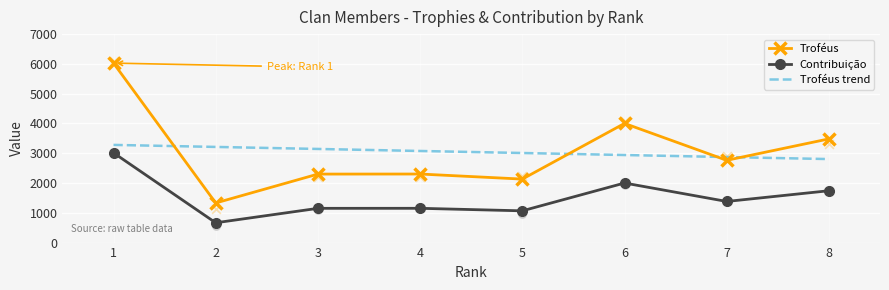

Which series has the widest spread of Y values?

Troféus